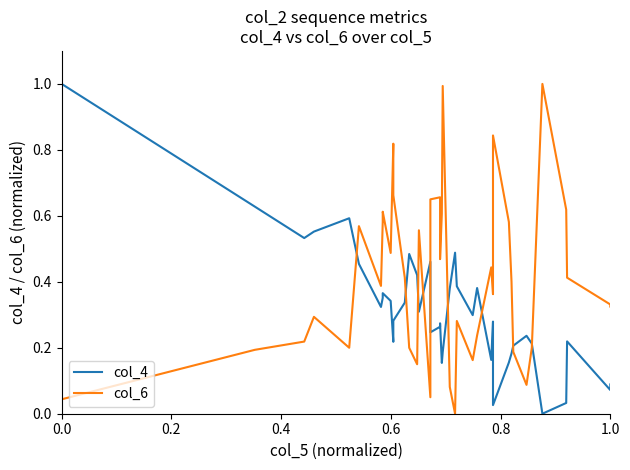

Is the value of col_4 at 0.4 greater than the value of col_6 at 26?

Yes